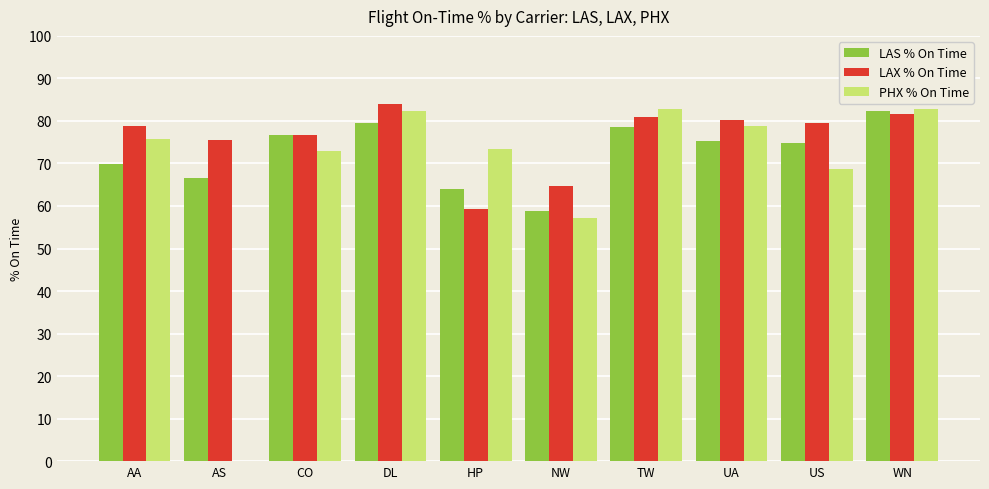

True or false: LAS % On Time has a value of 99.4 at AS.

False